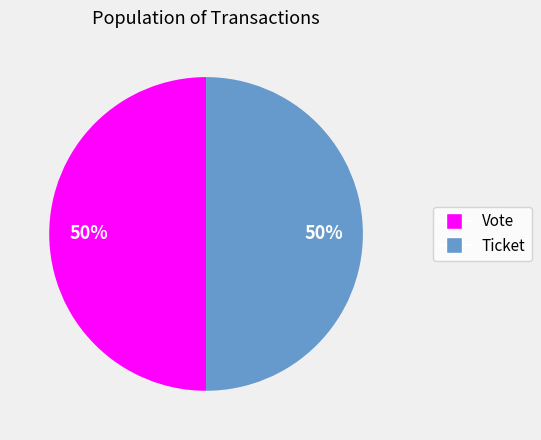

The Vote slice represents 64% of the pie. True or false?

False